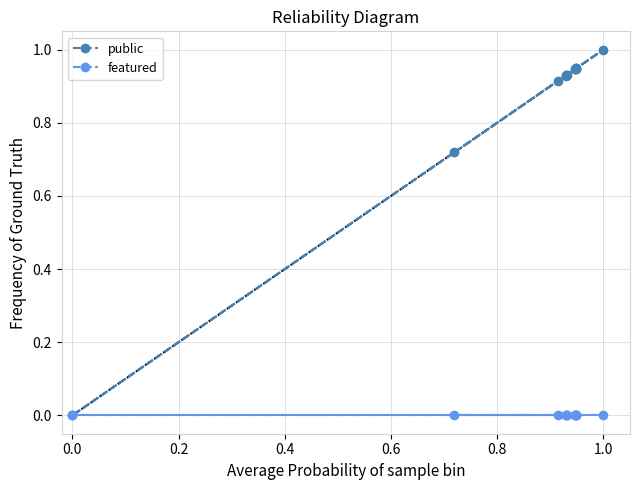

What are all the series names shown in the legend?

public, featured